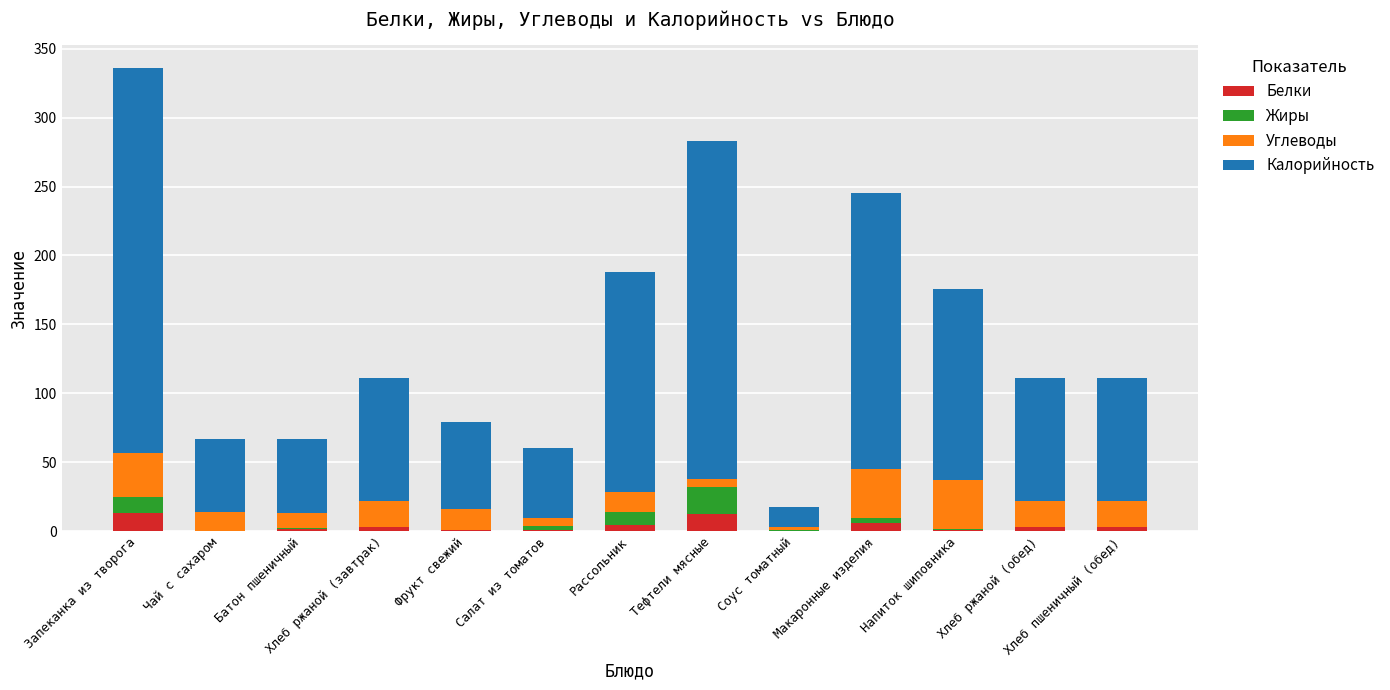

What is the total value across all series at Салат из томатов?

60.2